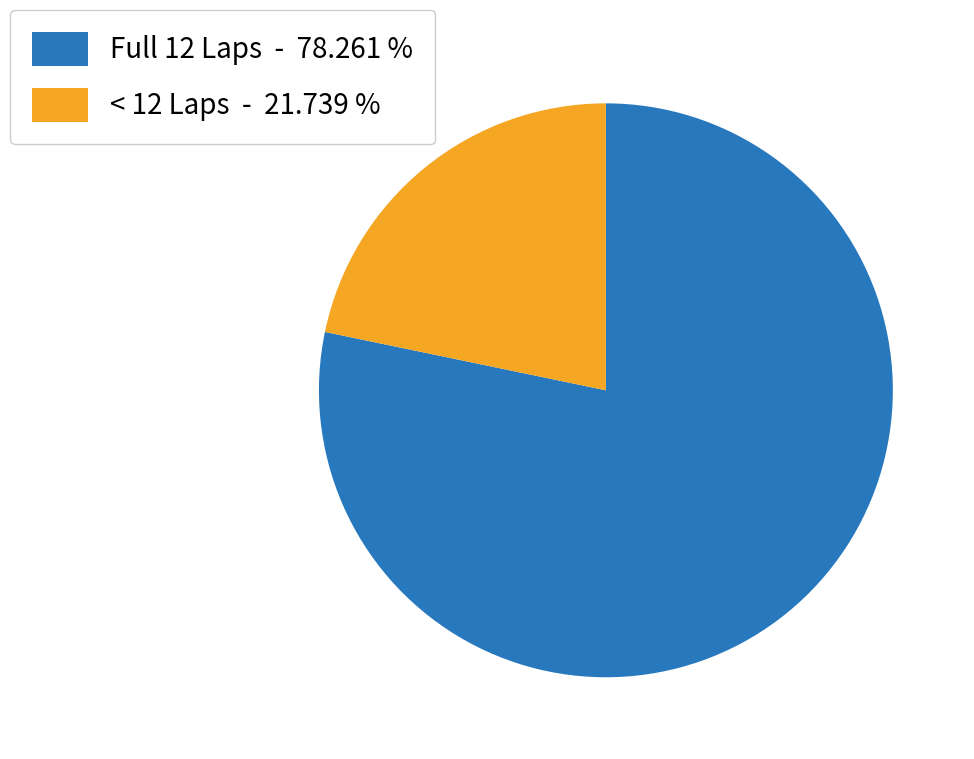

Combined, do Full 12 Laps - 78.261 % and < 12 Laps - 21.739 % account for over 50%?

Yes